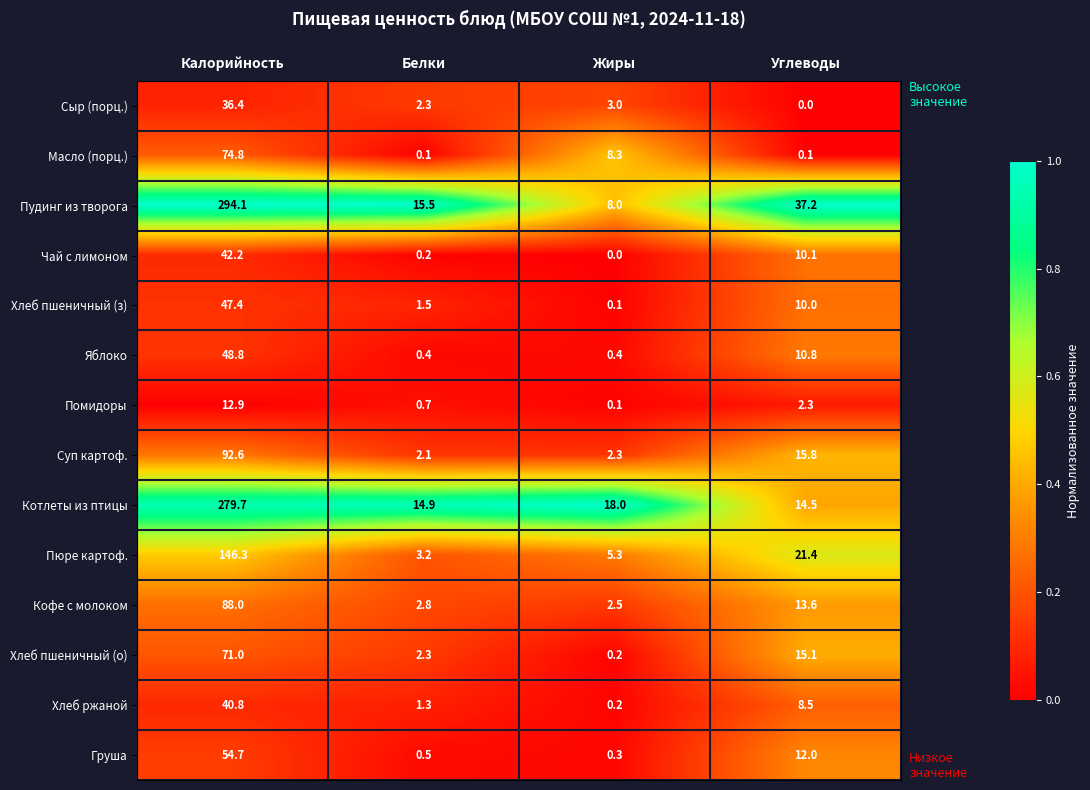

Is it true that Масло (порц.) equals 101.4 at Калорийность?

False